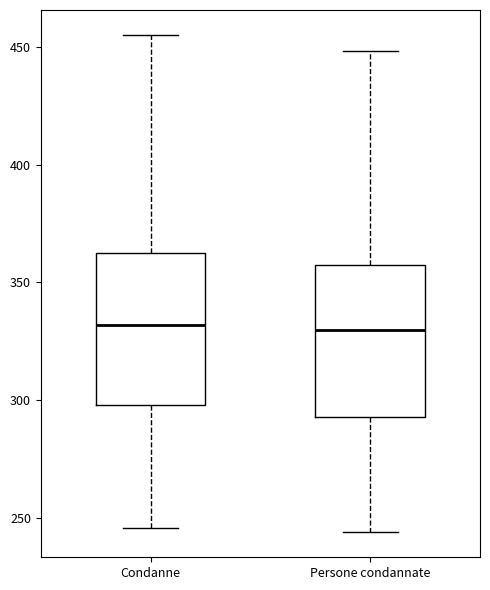

Reading left to right, transcribe this box plot: for each box, give where its median line is, the range the box spans, and where its two whiskers end, as read against the y-axis. The values are not printed on the chart, so give them approximately, as read against the axis.

Condanne: median 330, box 300 to 365, whiskers 245 to 455
Persone condannate: median 330, box 295 to 360, whiskers 245 to 450